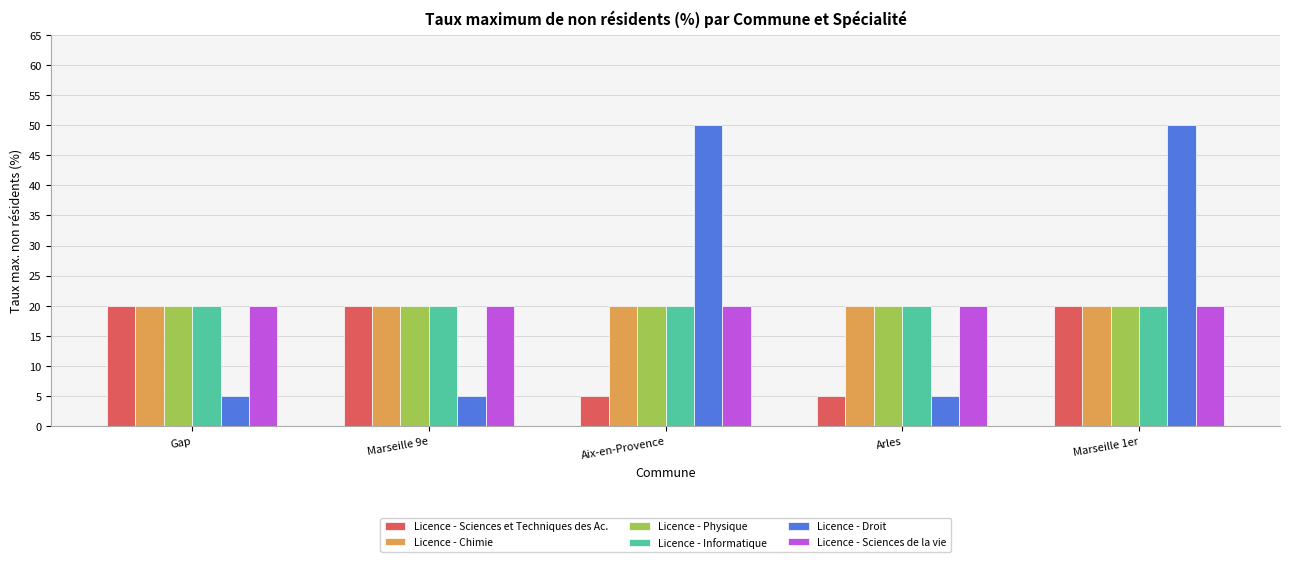

What is the minimum value shown in the chart?

5